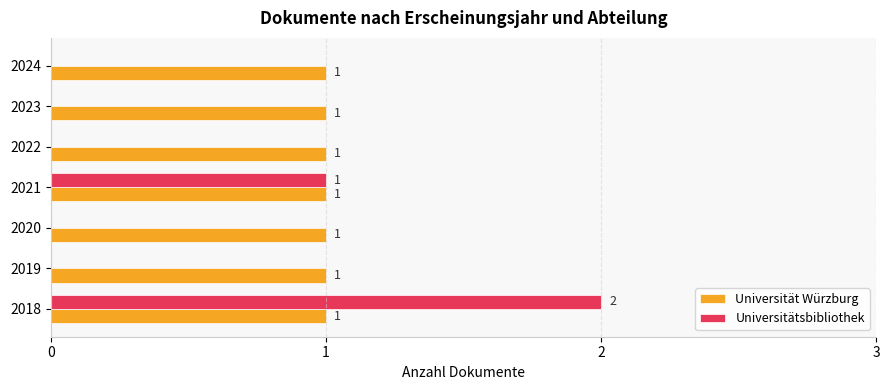

Where is Universitätsbibliothek nearest to the value 1?

2021